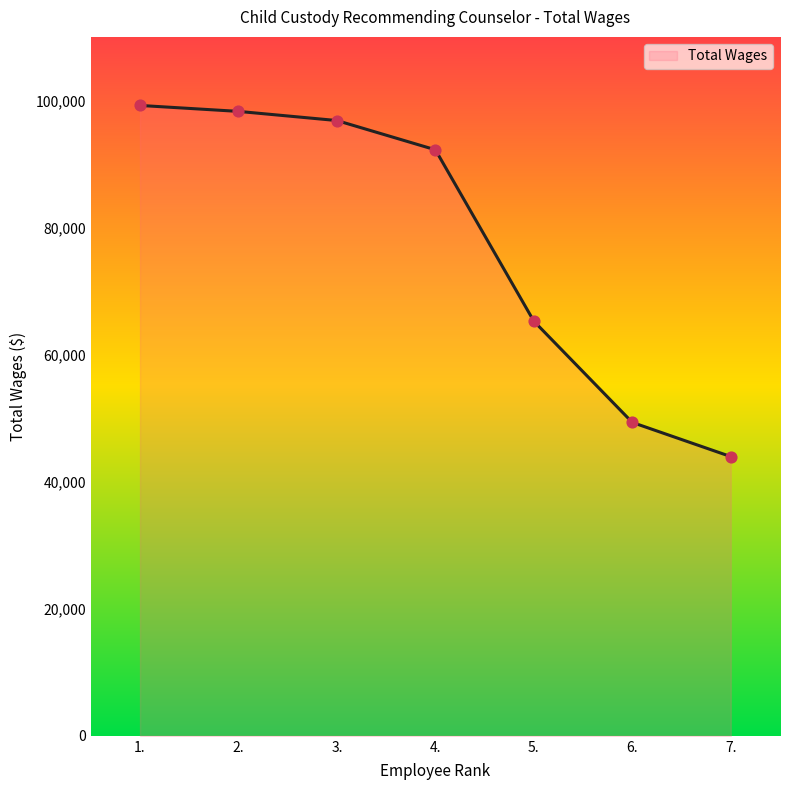

What is the change in value from 4. to 5.?

-26977